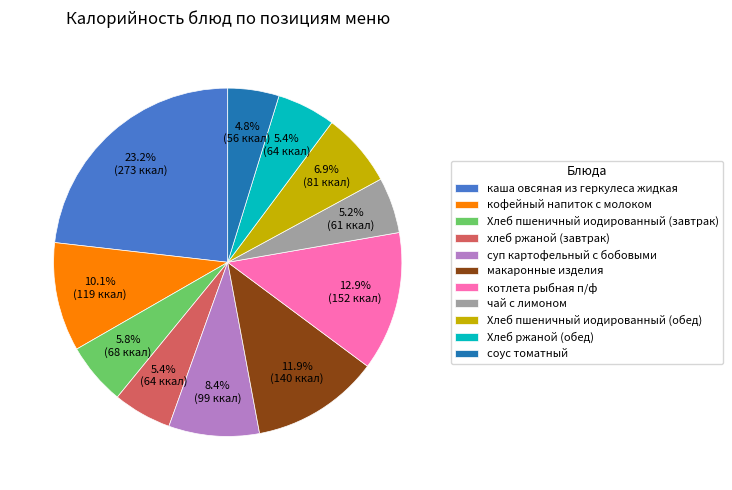

To the nearest percent, what is the difference between the Хлеб пшеничный иодированный (завтрак) and кофейный напиток с молоком slice percentages?

4%